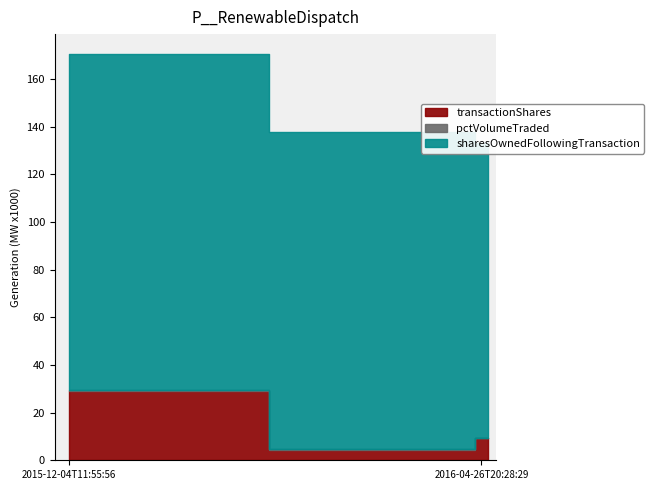

How many sharesOwnedFollowingTransaction values are between 123722 and 140908?

3